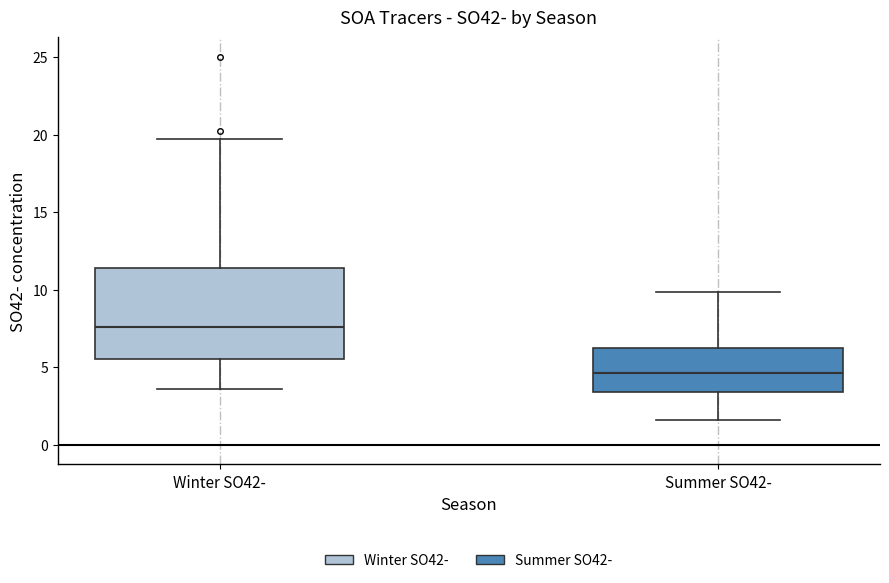

Reading left to right, transcribe this box plot: for each box, give where its median line is, the range the box spans, and where its two whiskers end, as read against the y-axis. The values are not printed on the chart, so give them approximately, as read against the axis.

Winter SO42-: median 7.5, box 5.5 to 11.5, whiskers 3.5 to 19.5
Summer SO42-: median 4.5, box 3.5 to 6.0, whiskers 1.5 to 10.0